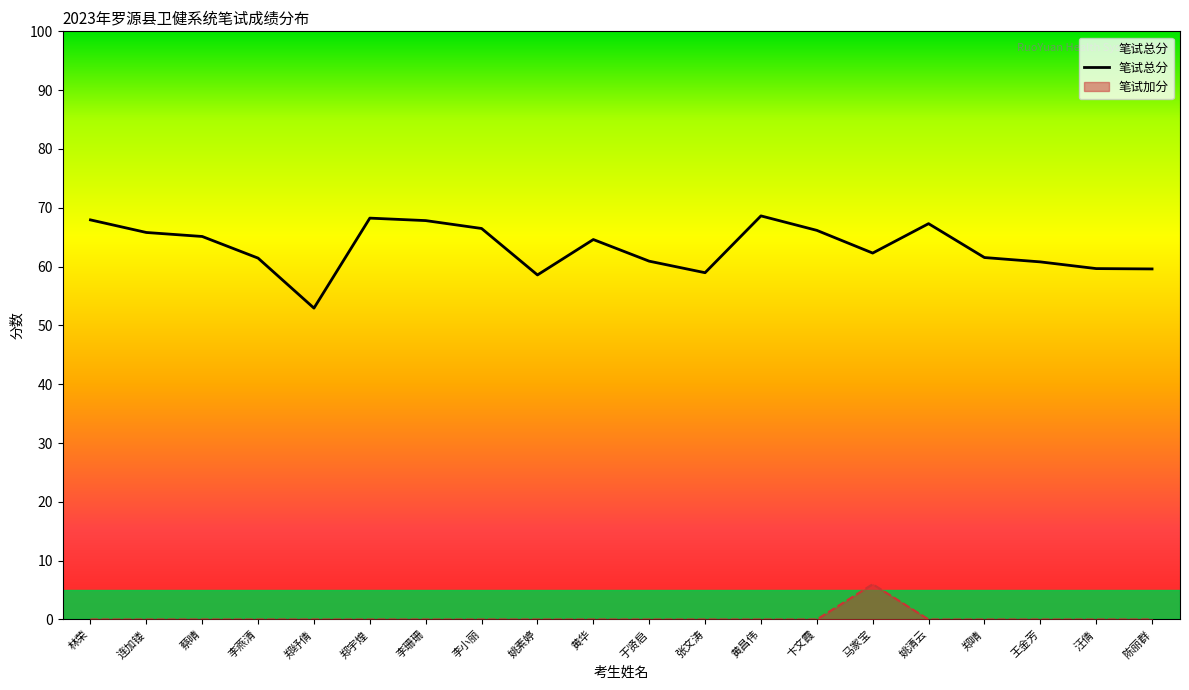

Reading left to right, list all the values displayed in this chart.

笔试总分: 67.9	65.8	65.1	61.4	52.9	68.2	67.8	66.5	58.6	64.6	60.9	59.0	68.6	66.2	62.3	67.3	61.5	60.8	59.7	59.6
笔试加分: 0.0	0.0	0.0	0.0	0.0	0.0	0.0	0.0	0.0	0.0	0.0	0.0	0.0	0.0	6.0	0.0	0.0	0.0	0.0	0.0